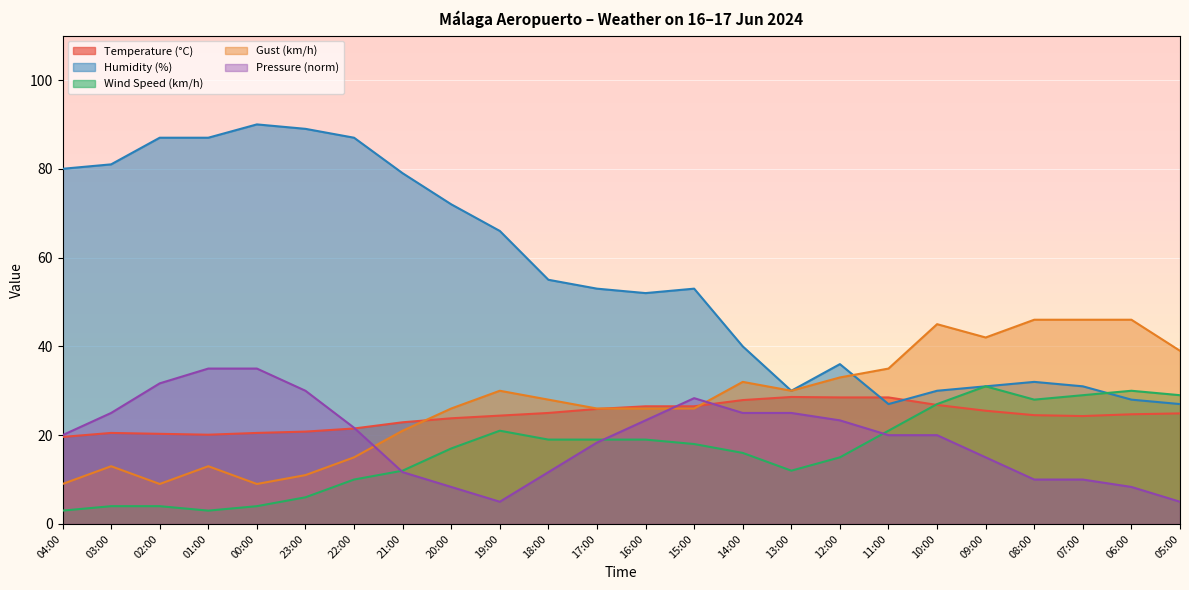

What is the difference between the highest and lowest values at 00:00?

86.0